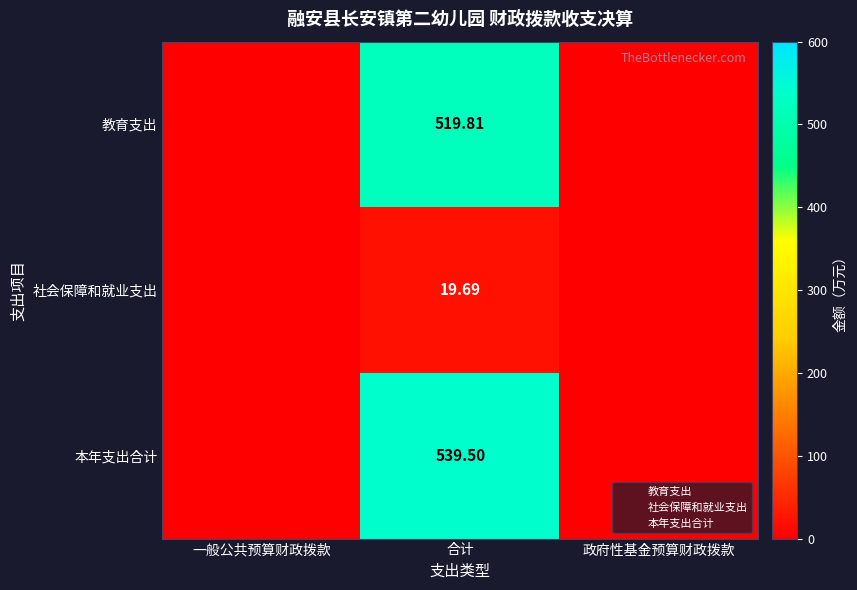

Is it true that 教育支出 equals 519.8 at 合计?

True